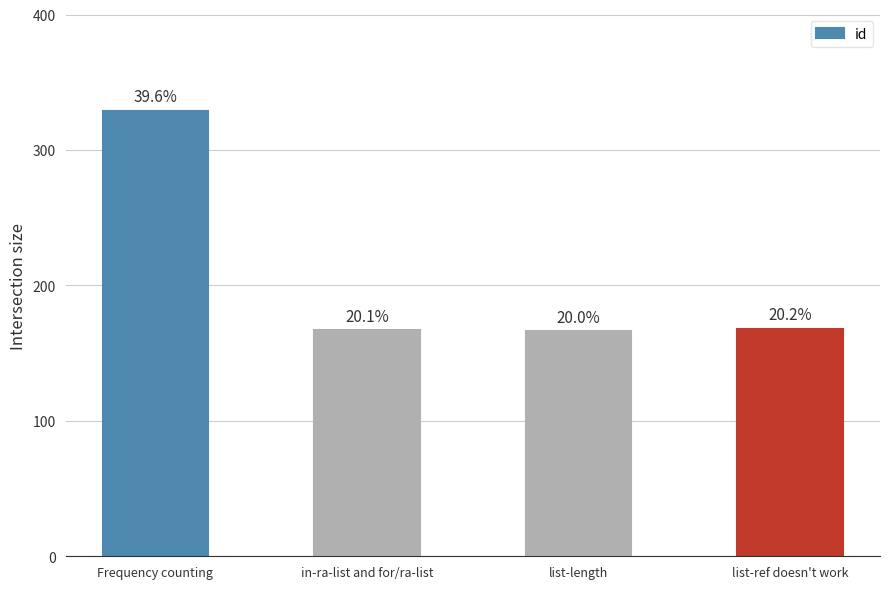

How many bars are there in total?

4